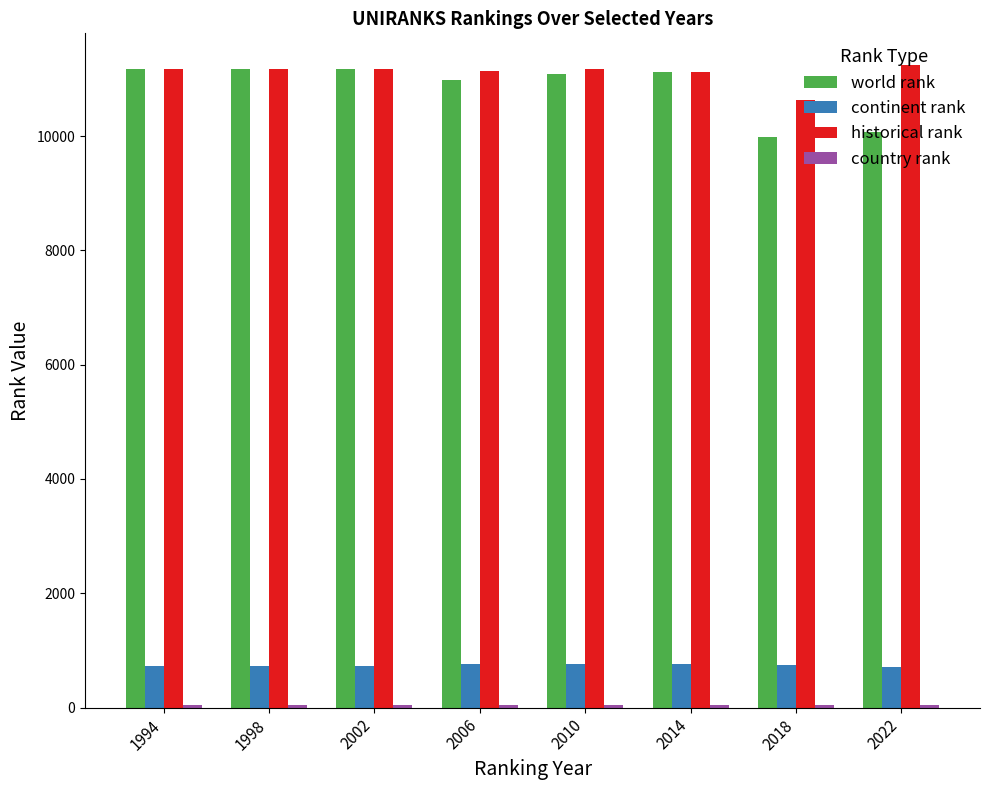

At how many categories does at least one series exceed 7822?

8